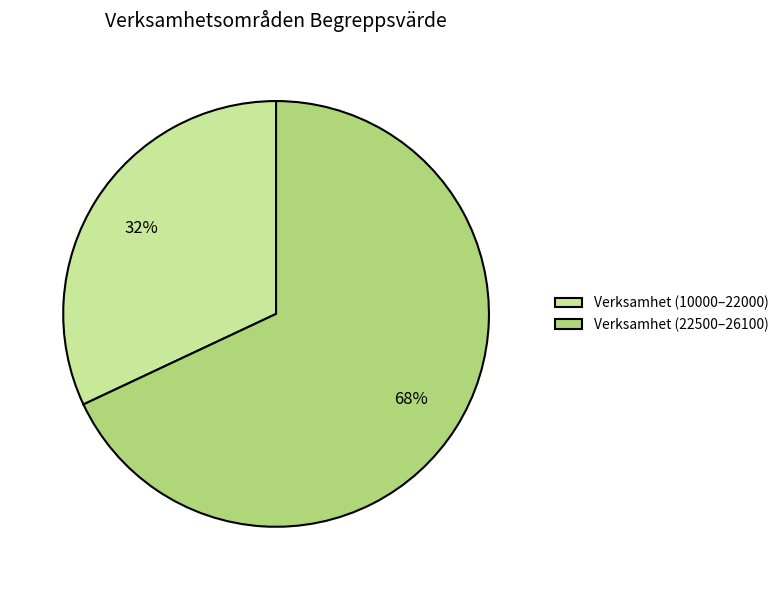

To the nearest percent, what is the difference between the largest and smallest slice percentages?

36%